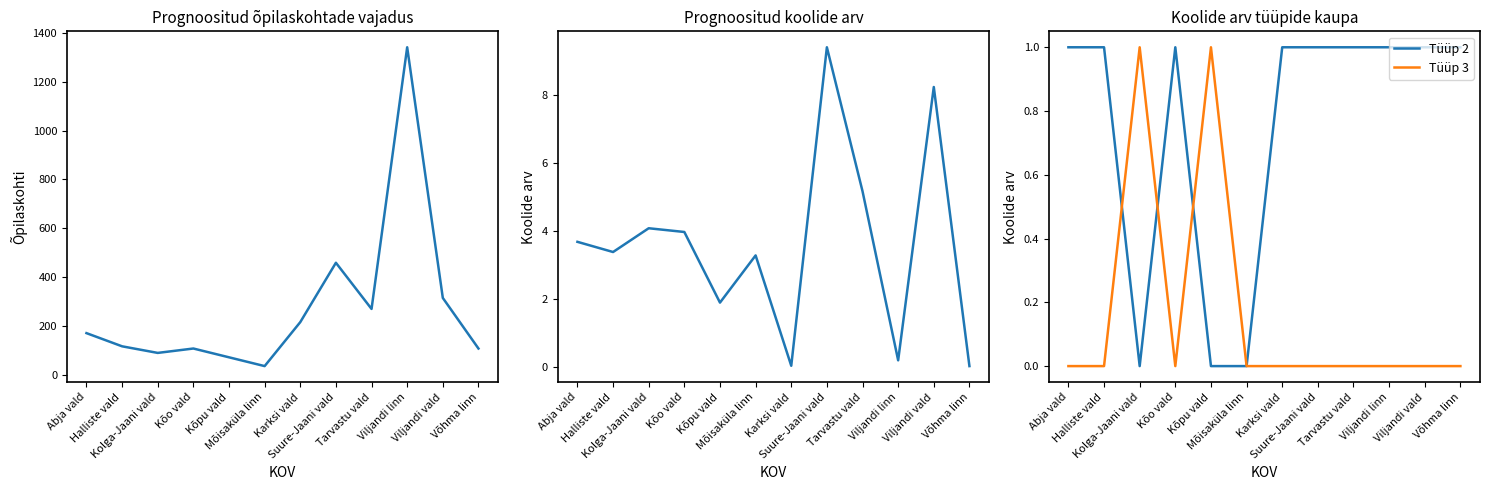

What position from the left is Mõisaküla linn?

6